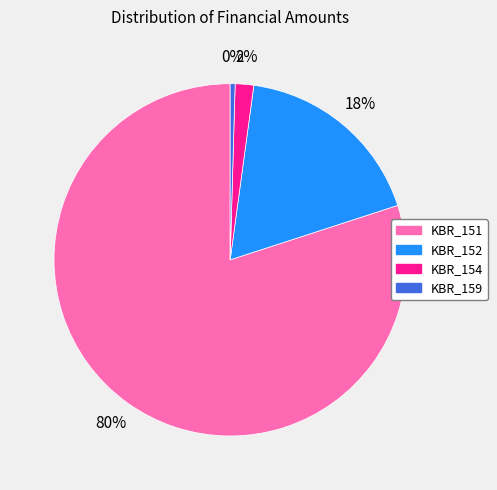

What is the largest slice in the pie chart?

KBR_151